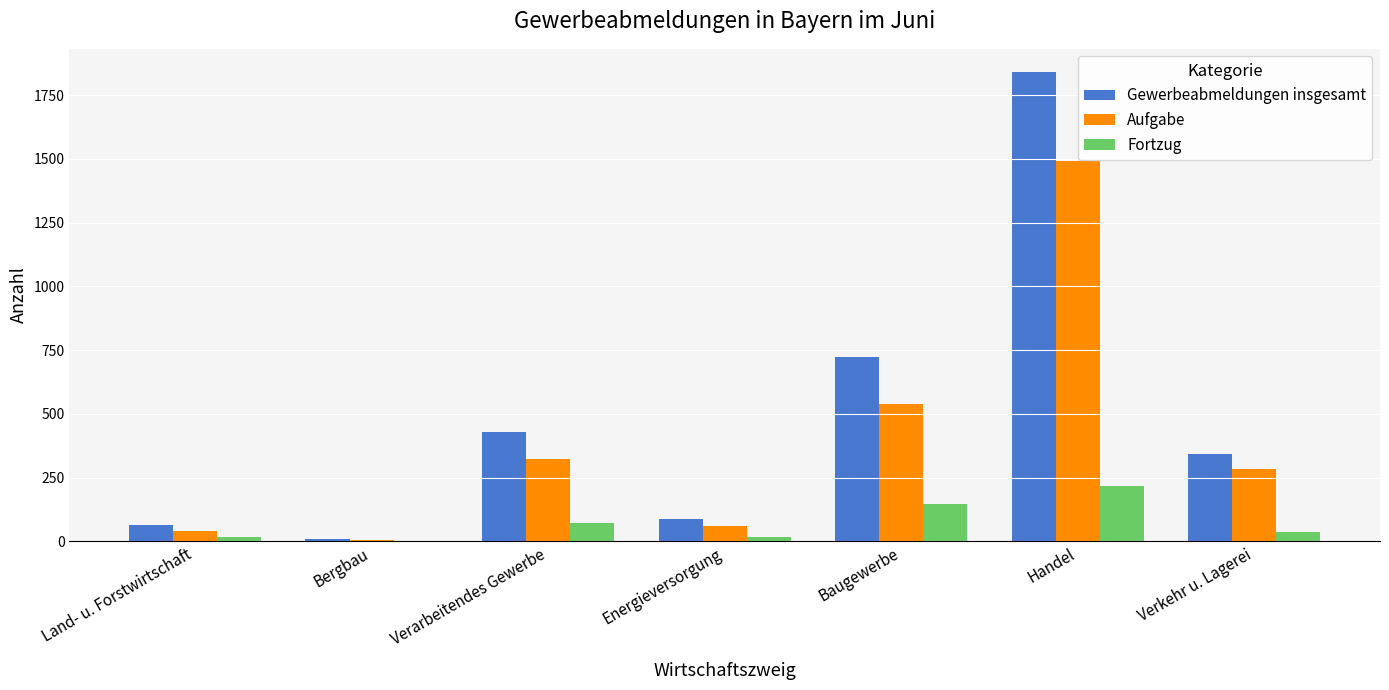

What is the greatest value displayed?

1840